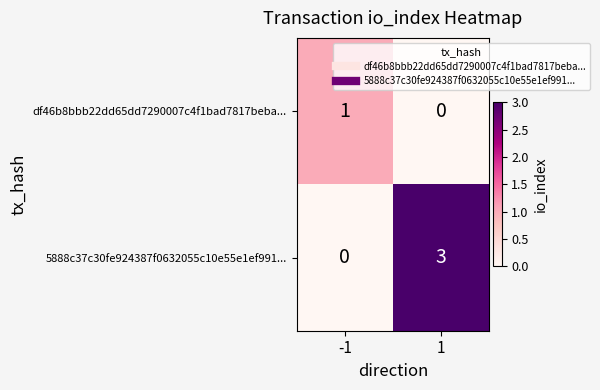

At 1, list the series in order from smallest to largest.

df46b8bbb22dd65dd7290007c4f1bad7817beba..., 5888c37c30fe924387f0632055c10e55e1ef991...